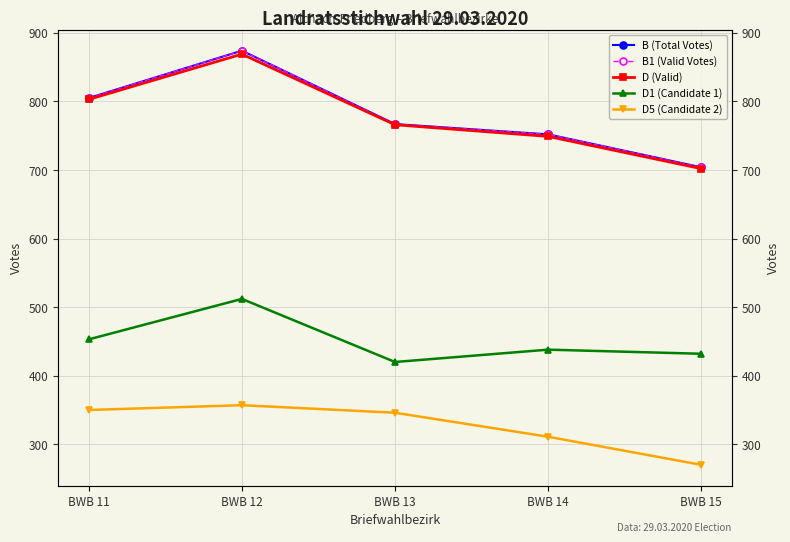

Which category has the highest value across all series?

BWB 12